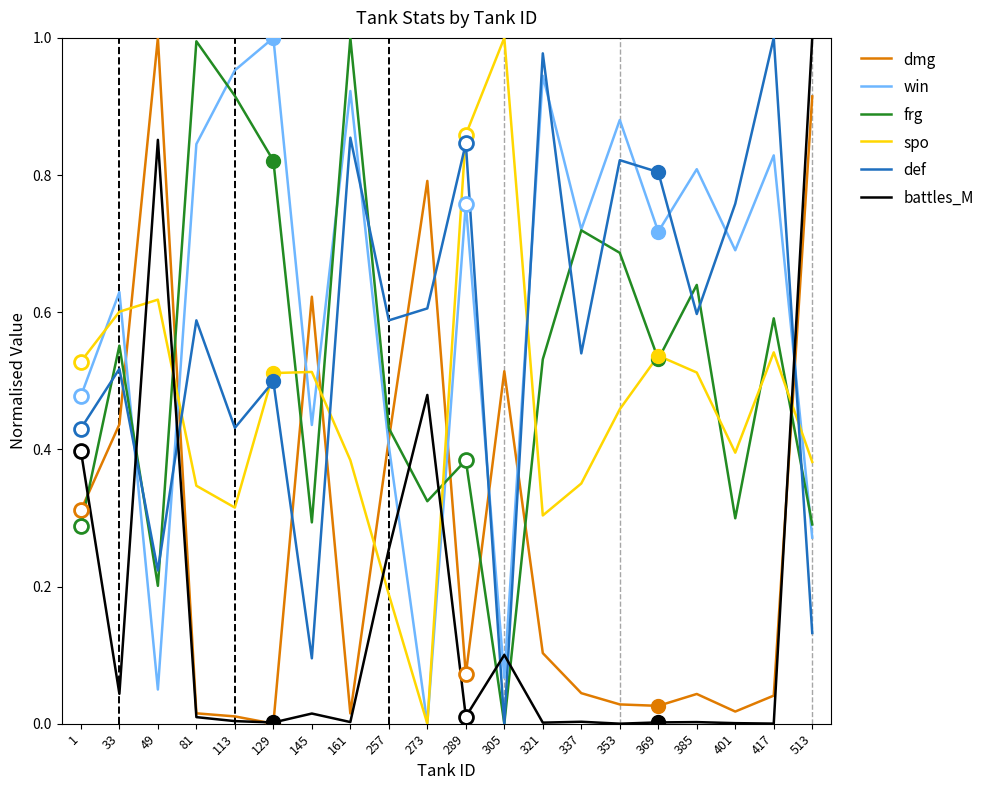

Which category has the highest value in the win series?

129